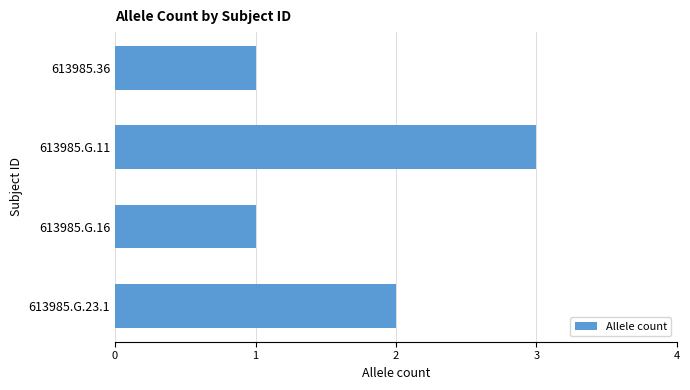

Reading top to bottom, extract all data points from this chart.

1	3	1	2